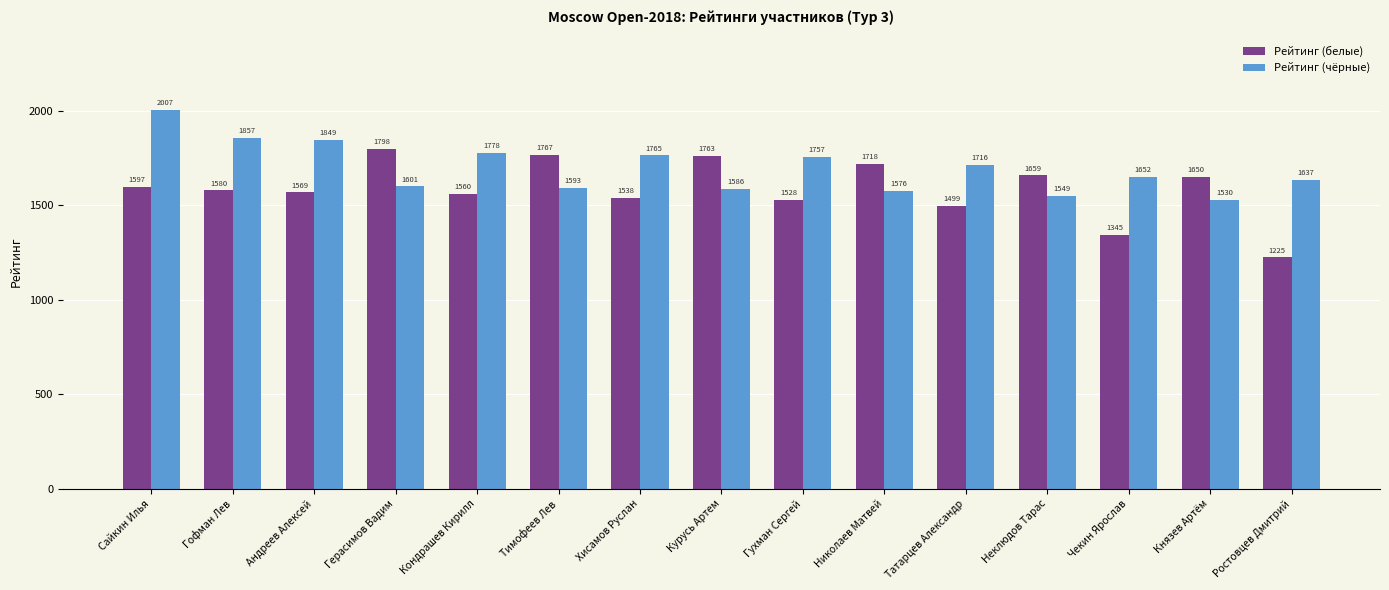

What position from the left is Ростовцев Дмитрий?

15